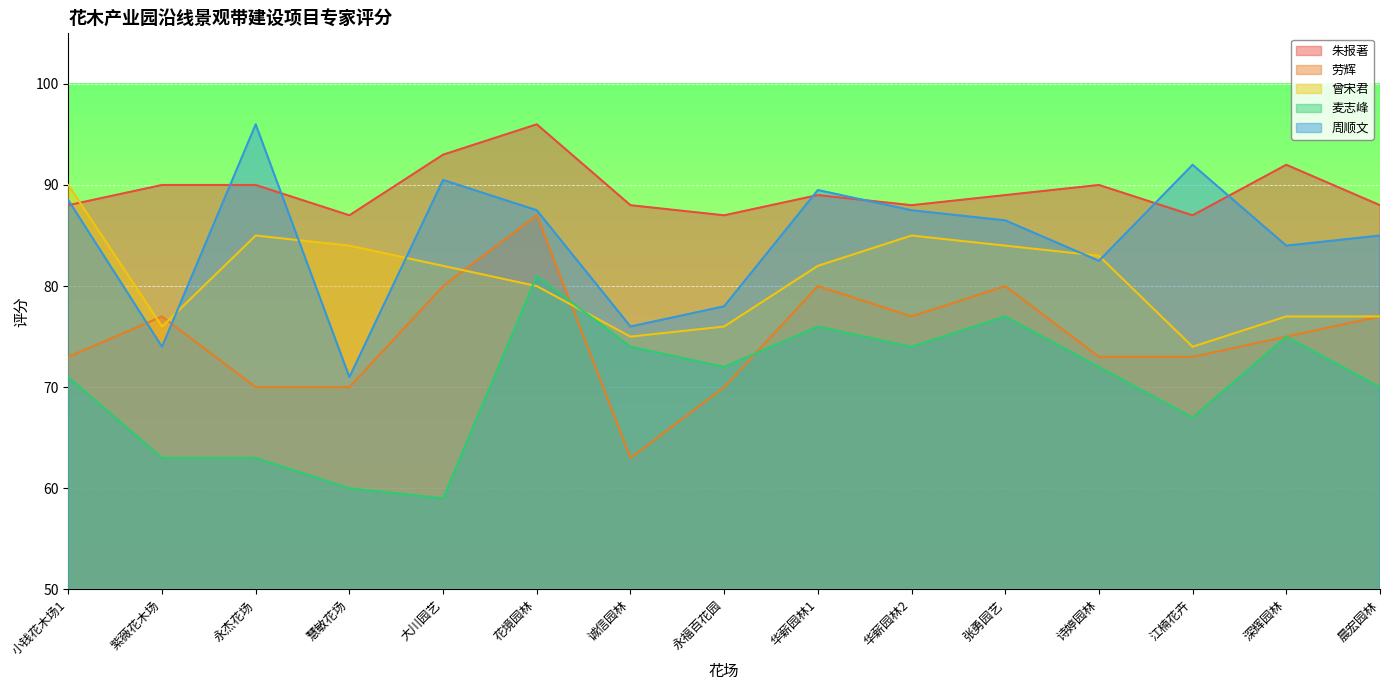

How many interior local valleys does the 劳辉 series have?

2